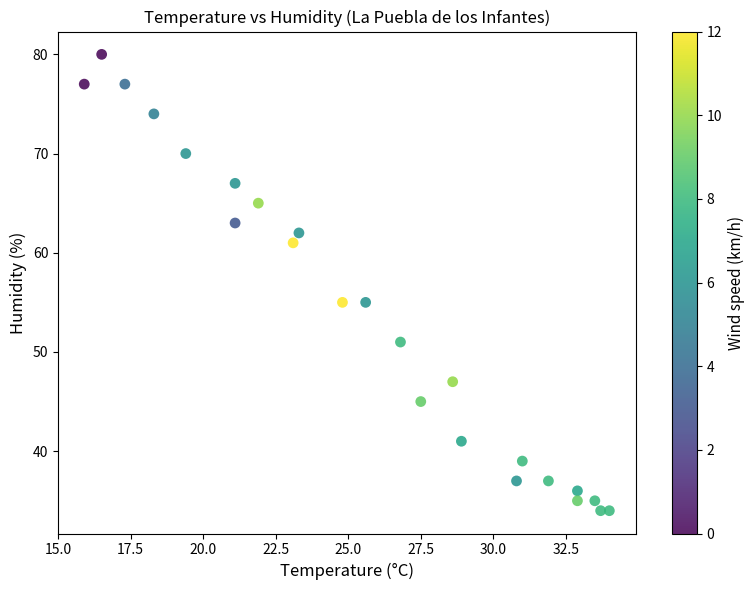

What is the range of Y values (max minus min)?

46